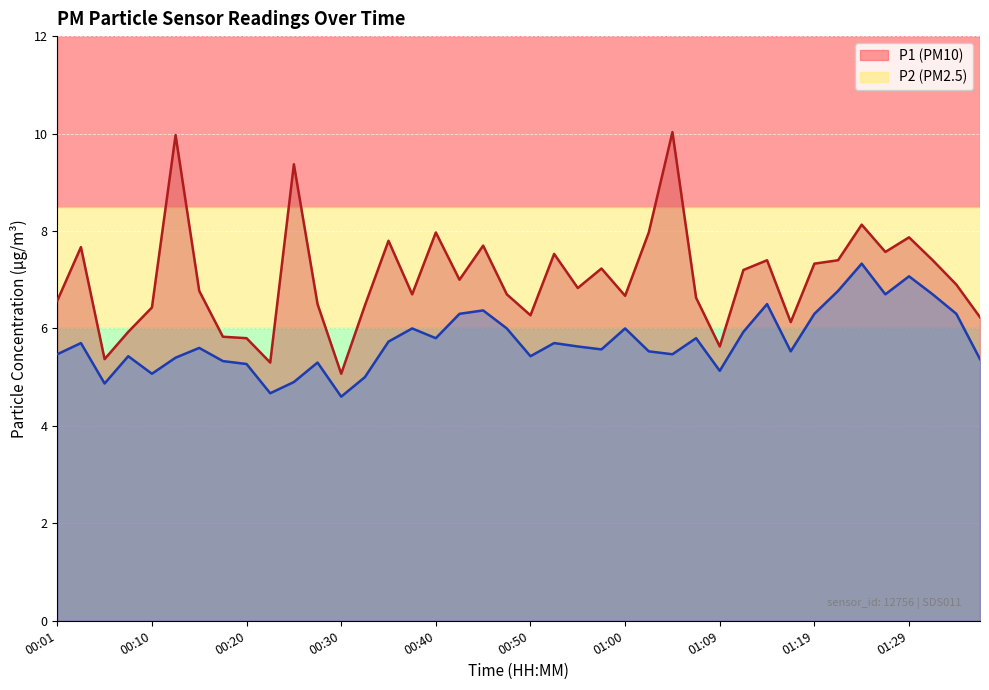

Is the value of P2 at 00:50 greater than the value of P1 at 01:24?

No